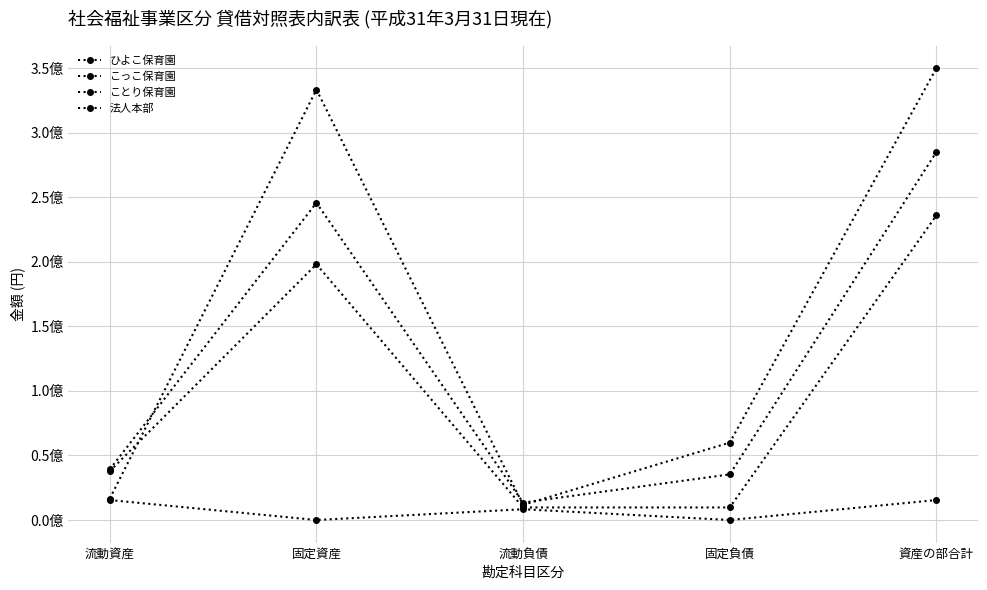

Is this an area chart (filled region under the line)?

No